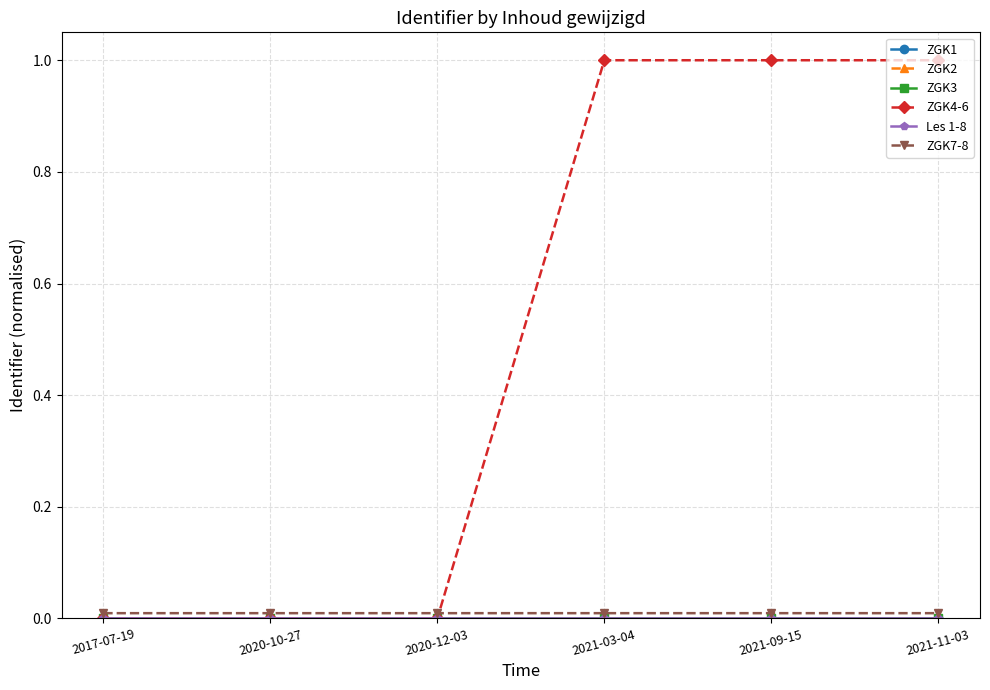

Between 2020-12-03 and 2021-03-04, which series saw the biggest shift?

ZGK4-6